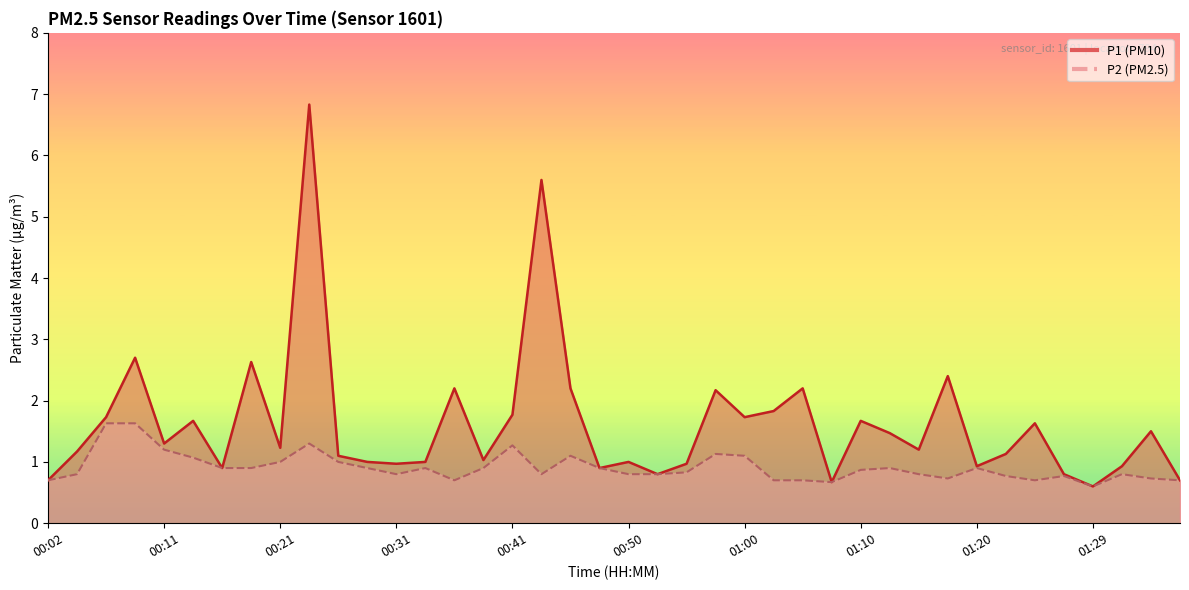

Between 00:53 and 01:03, which series saw the biggest shift?

P1